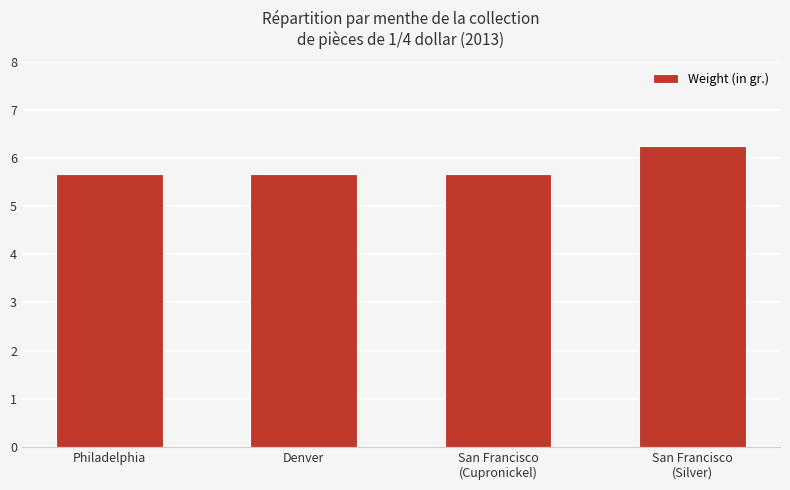

How many data points does each series have?

4